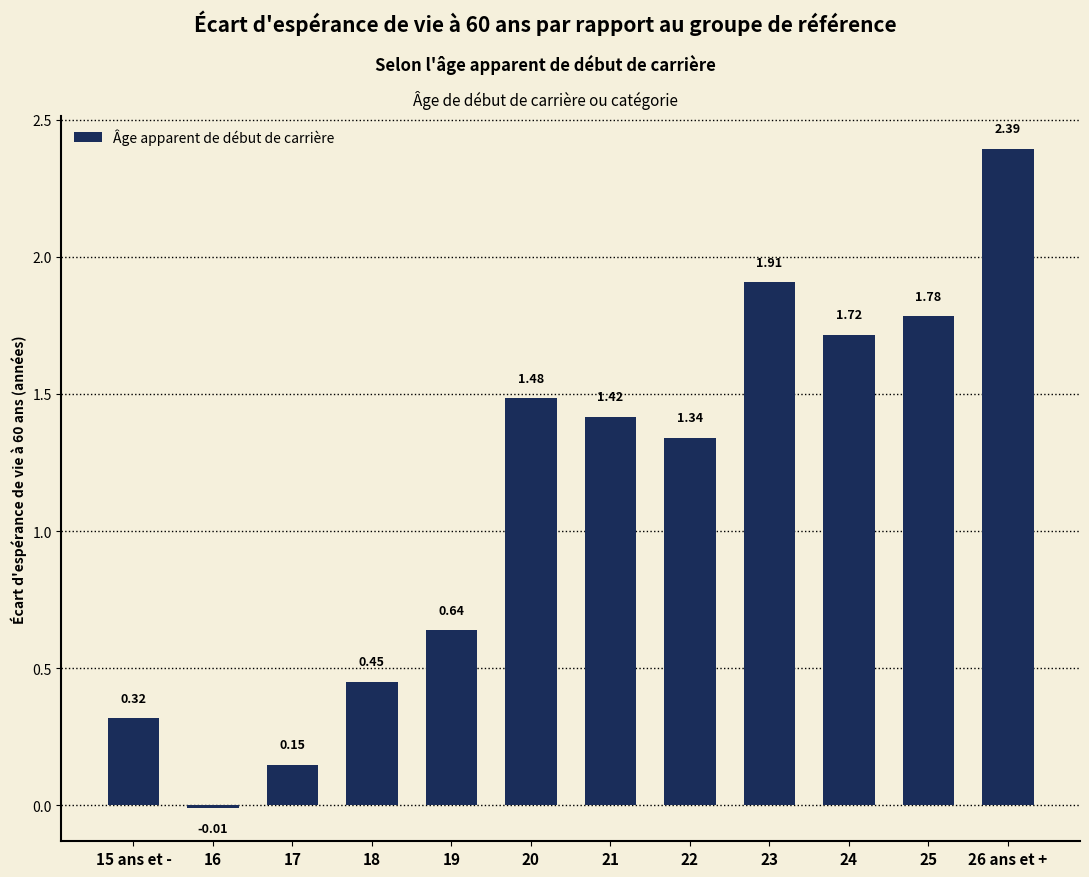

What is the label of the 10th bar from the left?

24